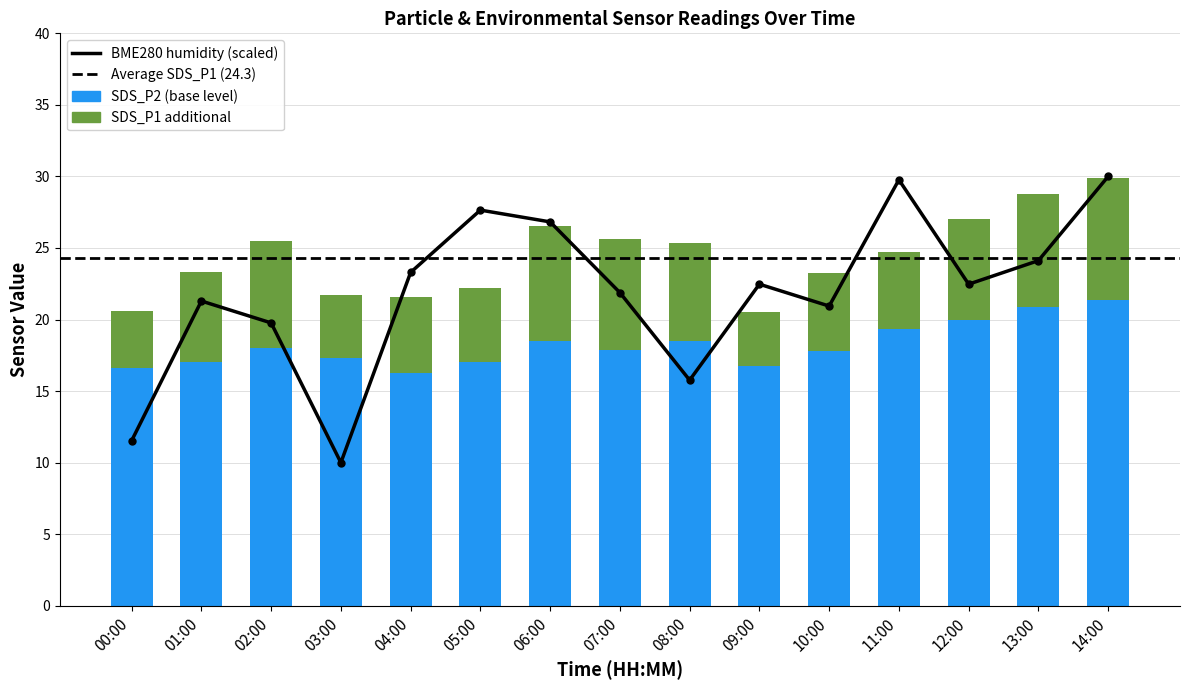

What is the sum of all SDS_P2 (base) values?

273.3